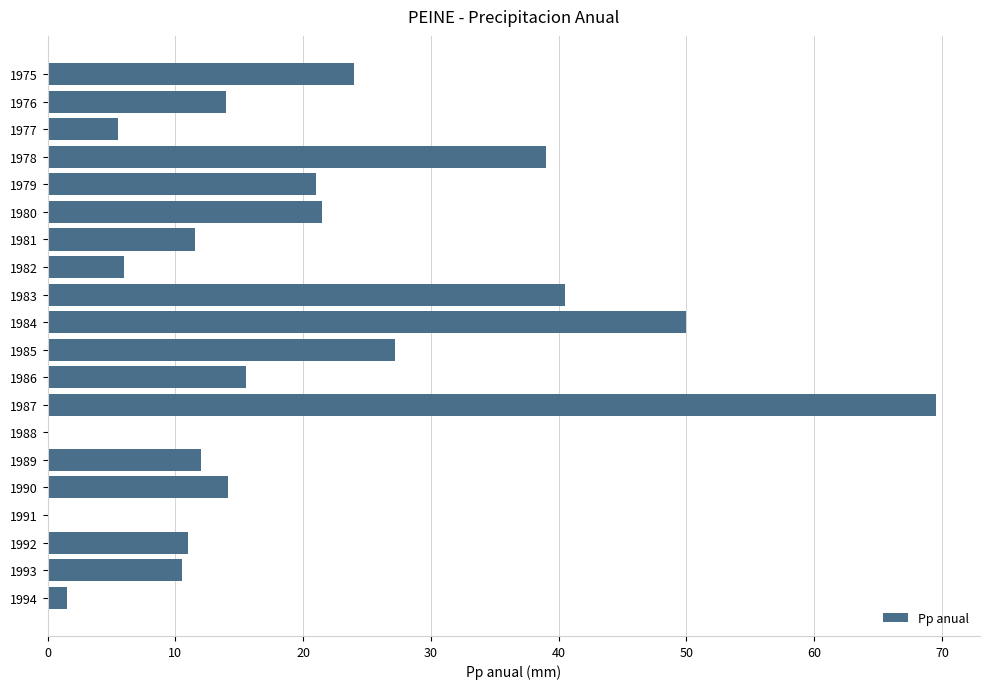

True or false: the data shows 40.5 at 1983.

True